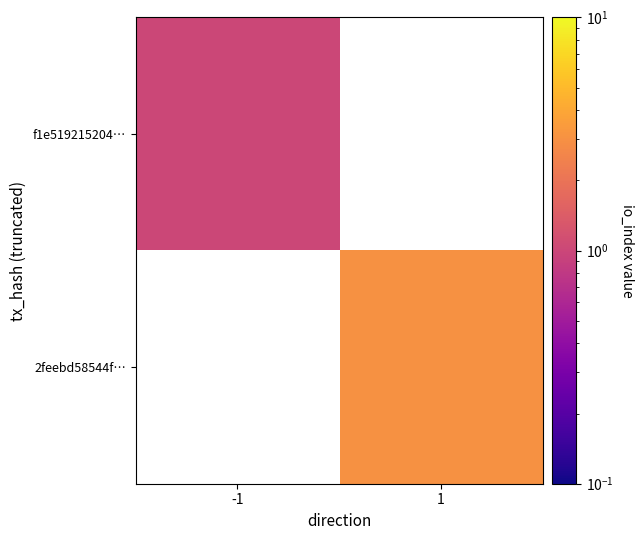

List the labels in order of f1e519215204… value, smallest first.

-1, 1